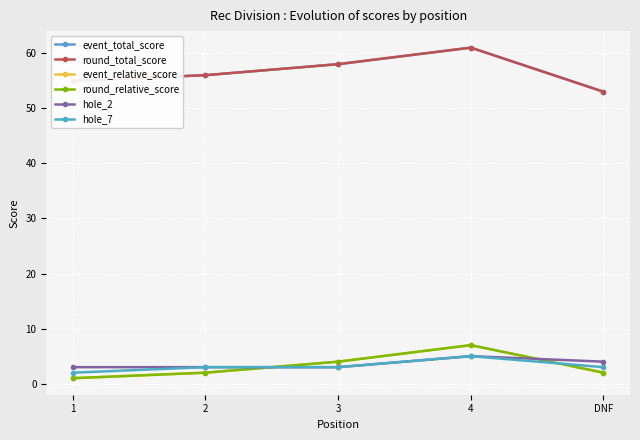

What is the difference between the second highest and minimum values in the round_total_score series?

5